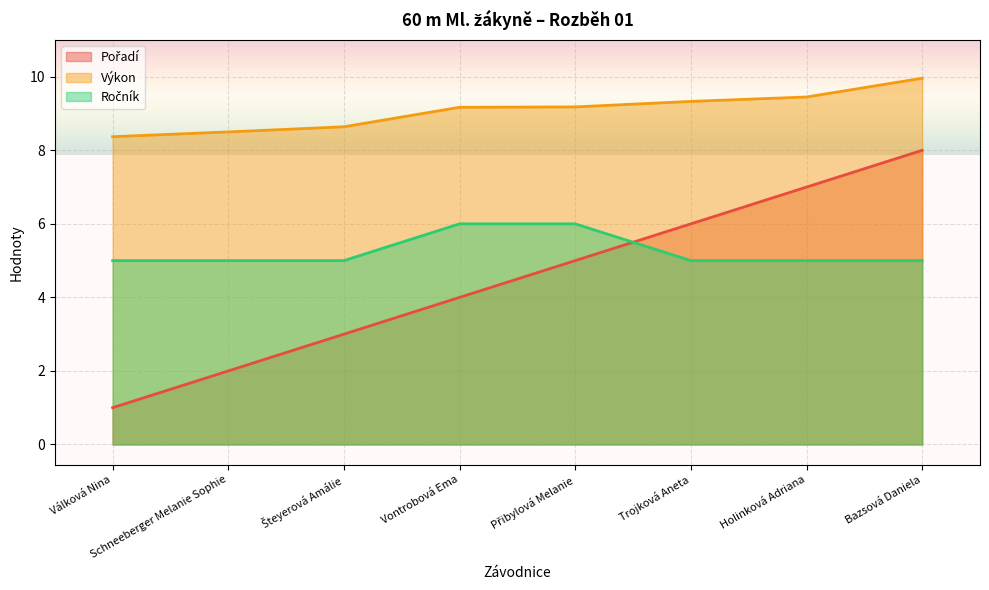

Rank the series by their maximum value, from lowest to highest.

Ročník, Pořadí, Výkon